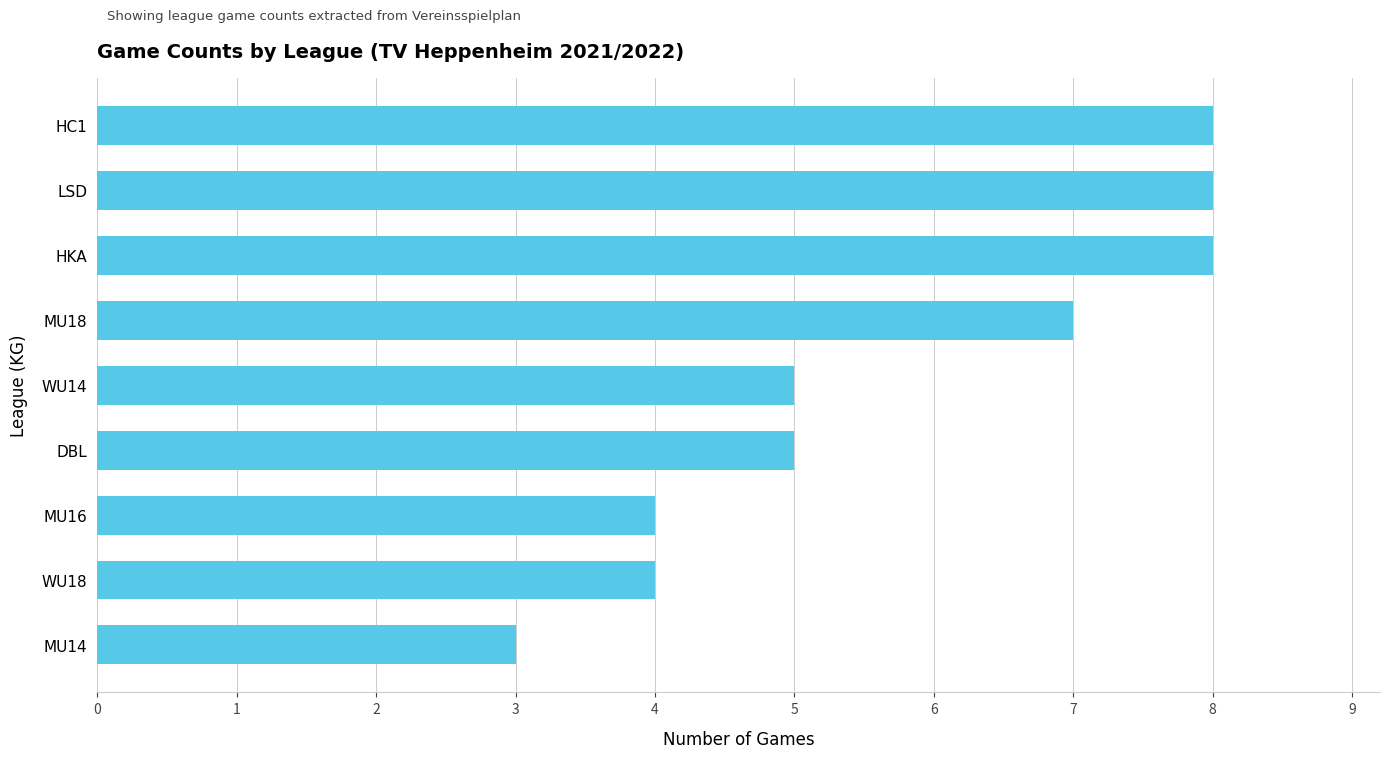

How many data points does each series have?

9